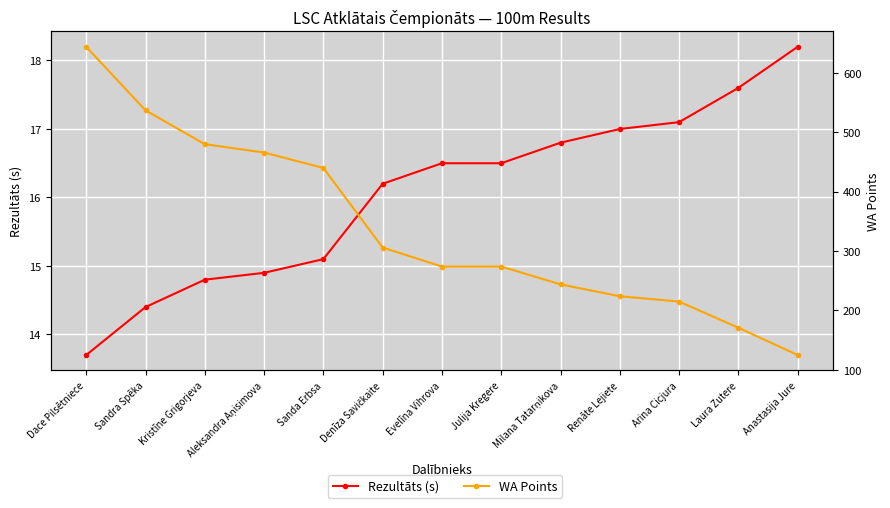

What position from the left is Dace Pilsētniece?

1